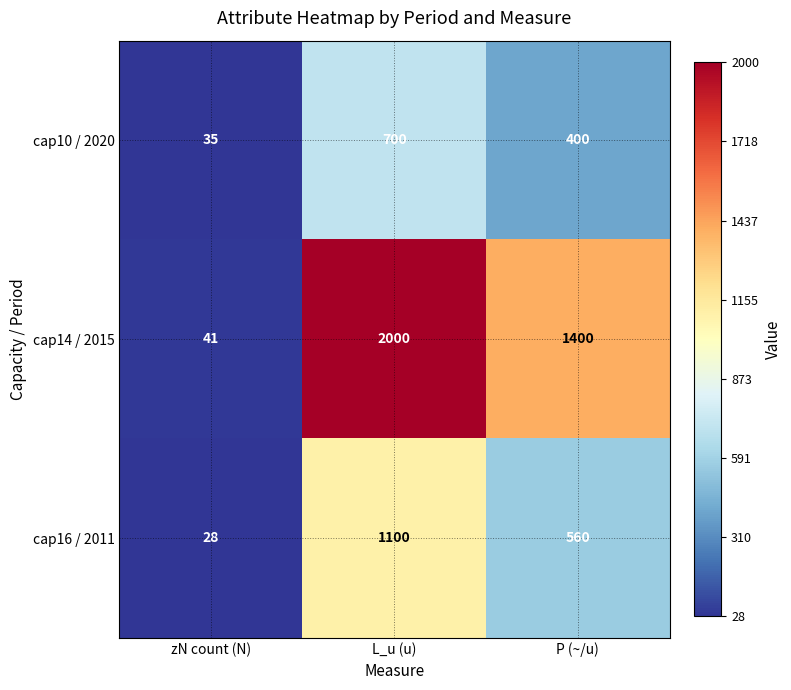

Reading right to left, transcribe all the data shown in this chart.

cap10 / 2020: 400	700	35
cap14 / 2015: 1400	2000	41
cap16 / 2011: 560	1100	28